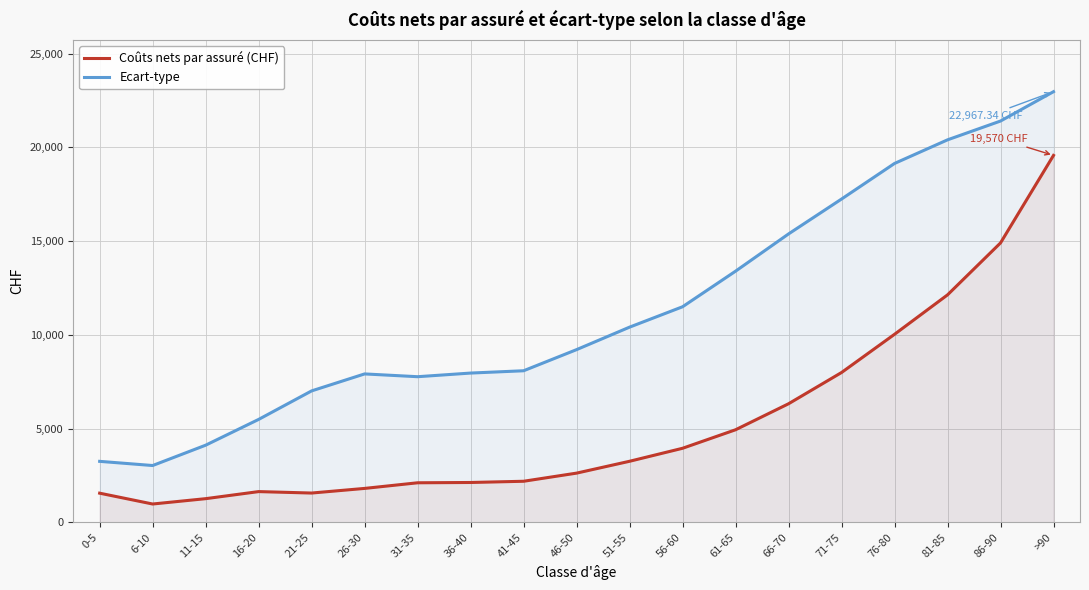

Reading left to right, transcribe all the data shown in this chart.

Coûts nets par assuré (CHF): 1559.0	981.0	1266.0	1643.0	1566.0	1813.0	2113.0	2129.0	2194.0	2628.0	3260.0	3953.0	4940.0	6327.0	7993.0	10031.0	12133.0	14903.0	19570.0
Ecart-type: 3255.8	3033.4	4117.3	5492.0	7012.9	7917.8	7769.4	7963.6	8086.4	9213.1	10412.3	11499.2	13396.3	15382.7	17242.8	19140.9	20399.7	21402.5	22967.3